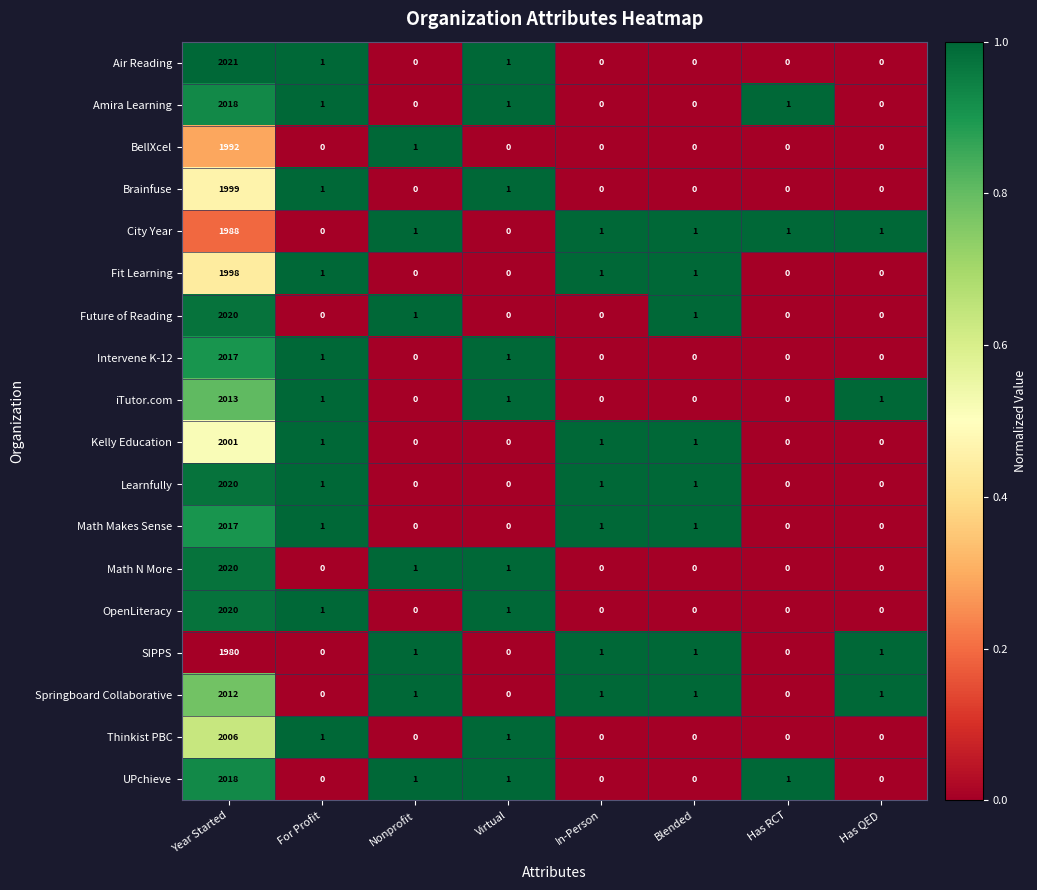

What is the highest value of the Math N More series?

2020